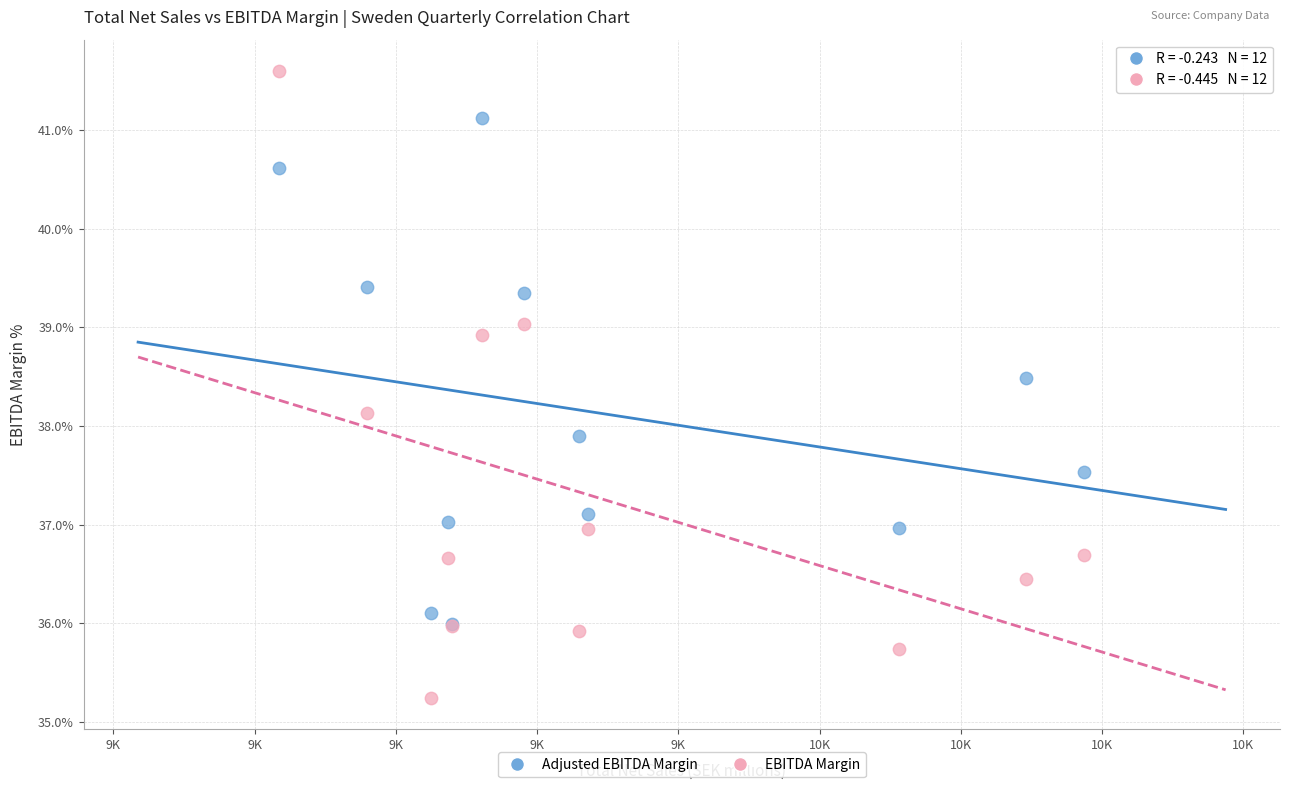

What are all the series names shown in the legend?

Adjusted EBITDA Margin, EBITDA Margin